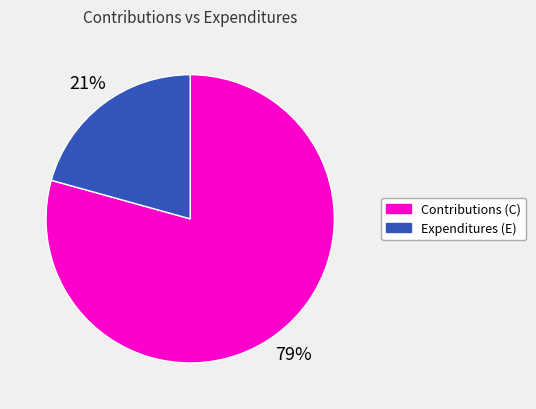

Does any single category account for the majority?

Yes